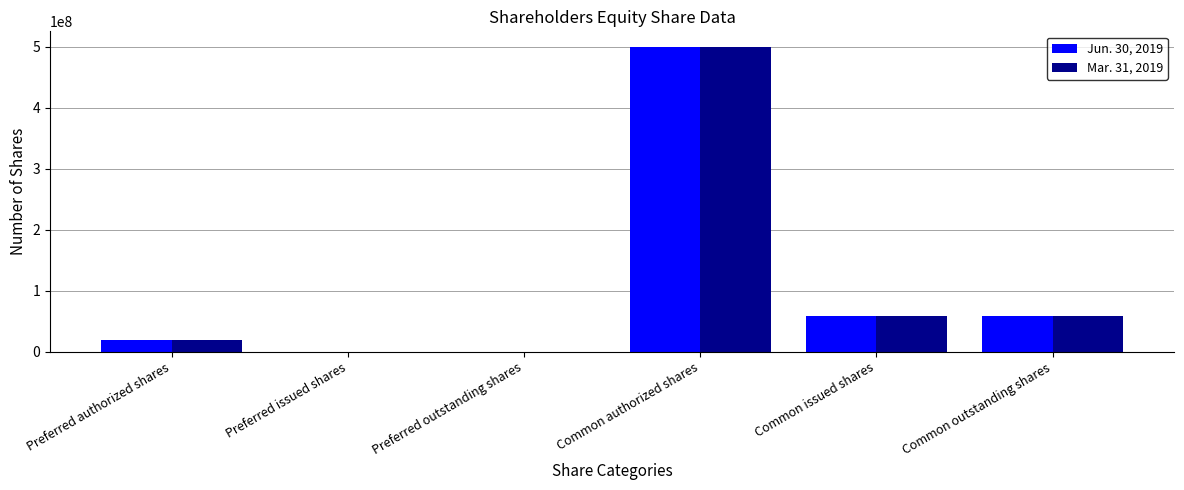

Between Preferred outstanding shares and Common outstanding shares, which series saw the biggest shift?

Jun. 30, 2019